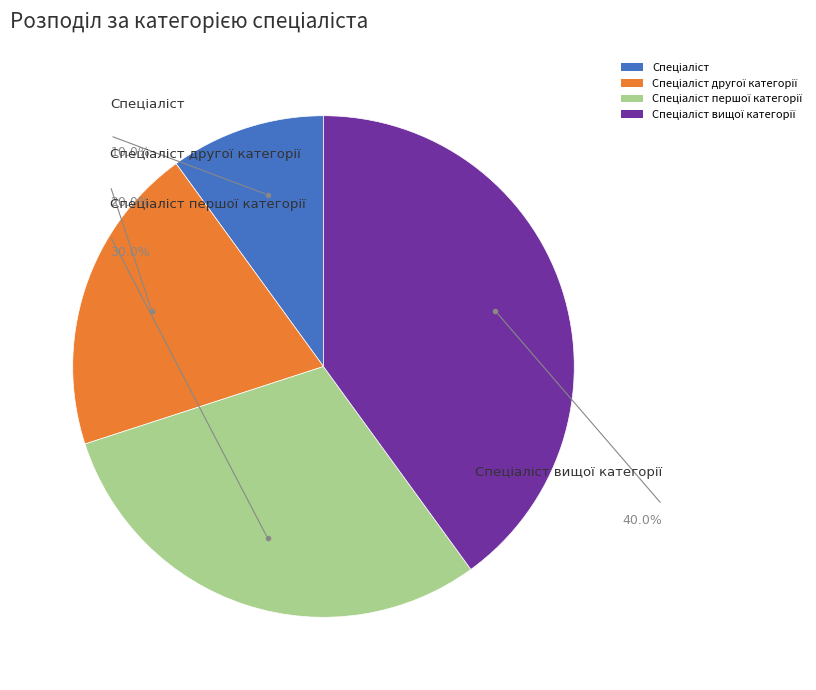

What percentage is the Спеціаліст вищої категорії slice, to the nearest percent?

40%